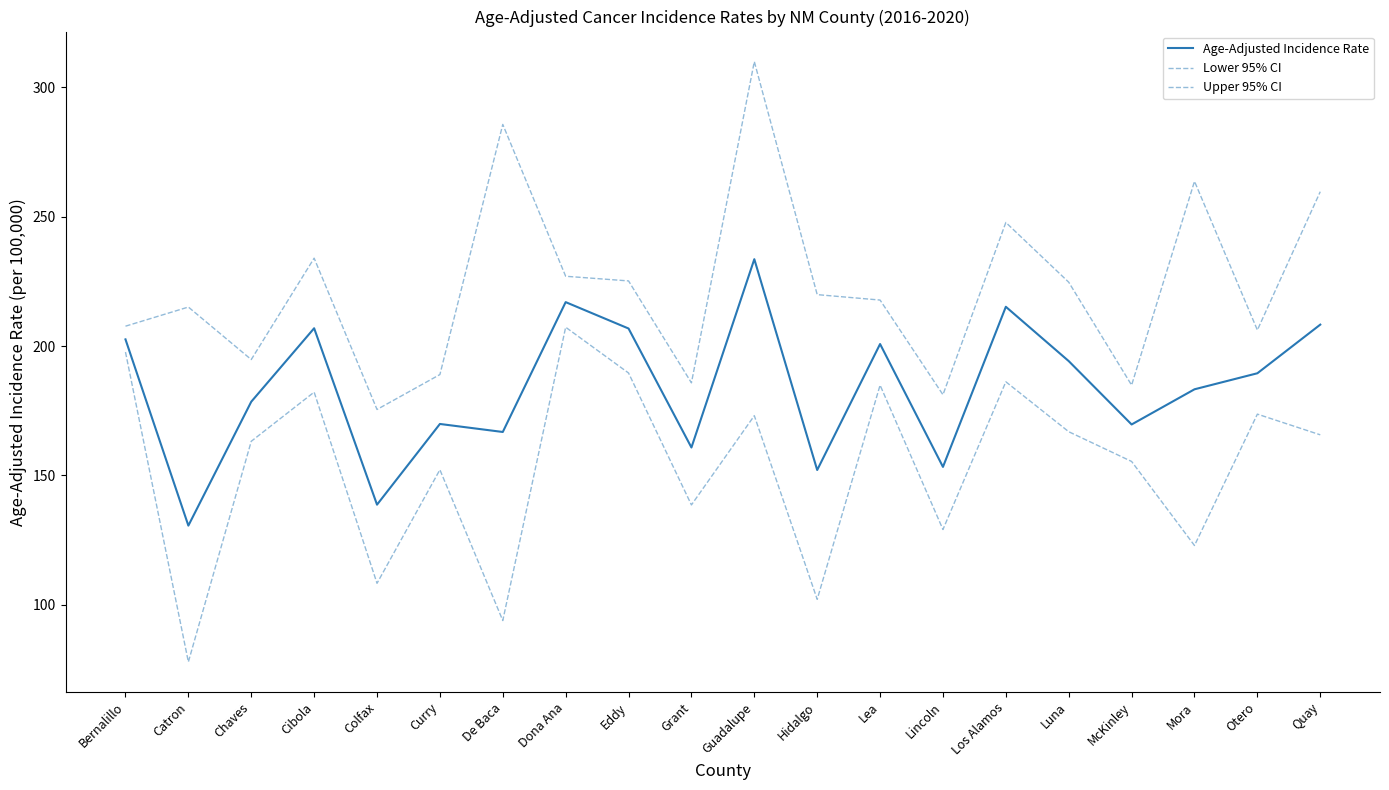

True or false: Upper 95% CI has a value of 285.7 at De Baca.

True